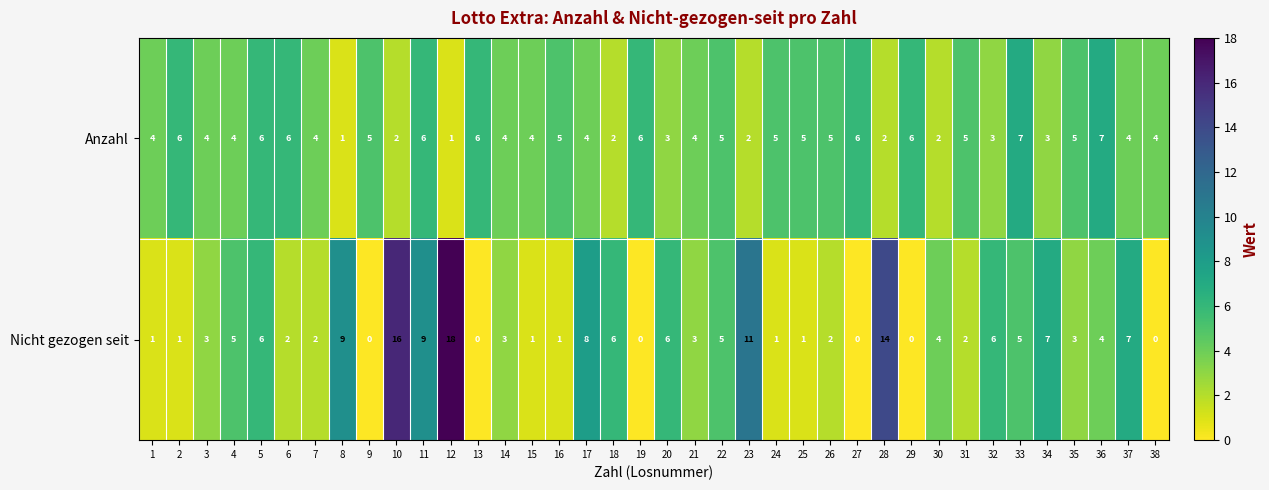

Count the Anzahl values in the range 3 to 6.

29